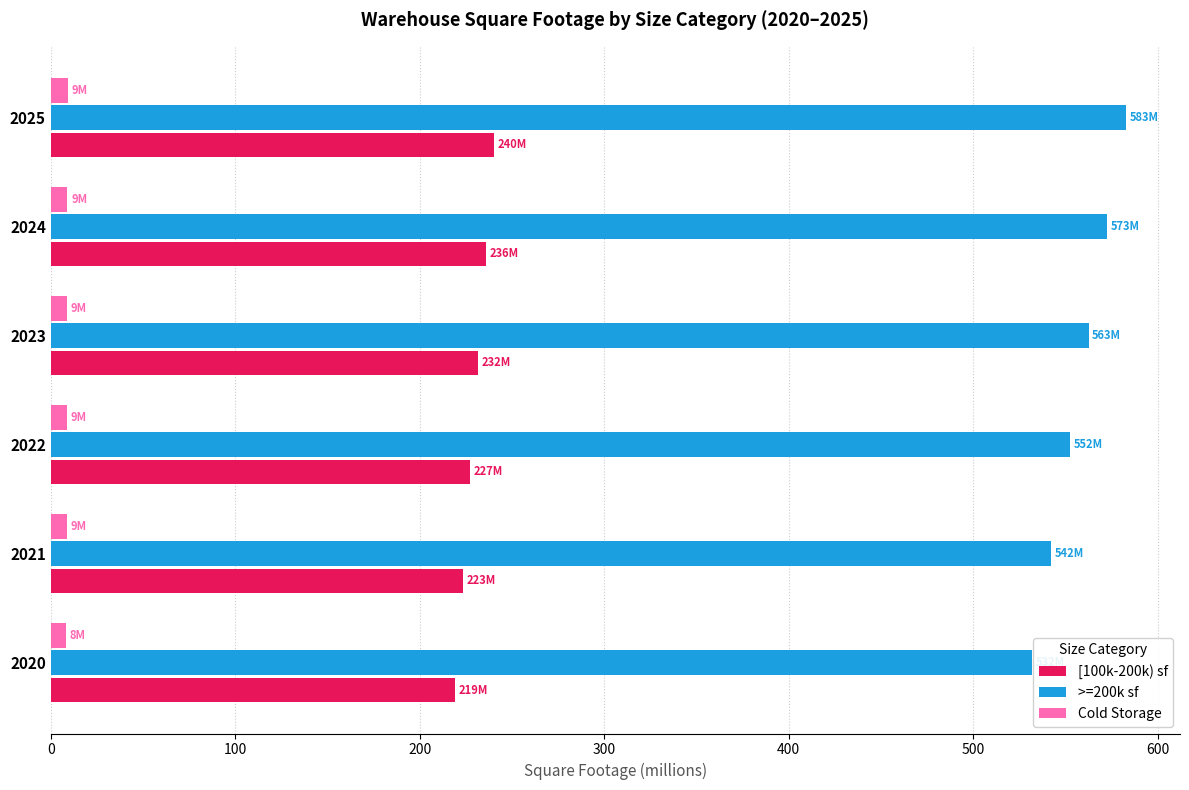

What is the difference between the second highest and minimum values in the >=200k sf series?

40.8